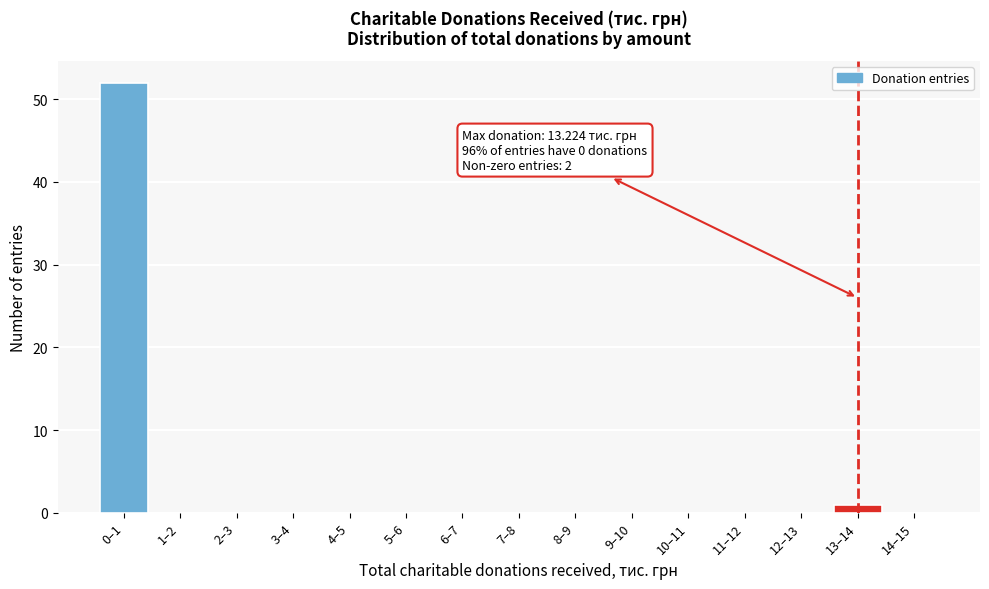

Reading left to right, list all the values displayed in this chart.

0–1=52	1–2=0	2–3=0	3–4=0	4–5=0	5–6=0	6–7=0	7–8=0	8–9=0	9–10=0	10–11=0	11–12=0	12–13=0	13–14=1	14–15=0